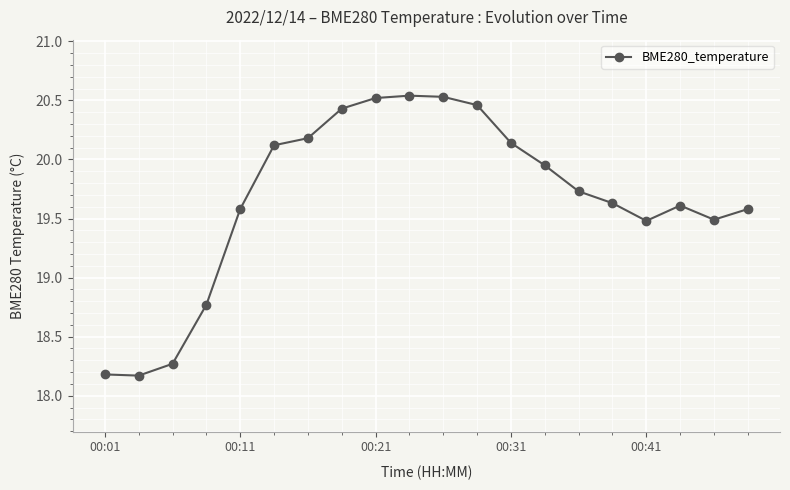

What is the smallest value displayed?

18.2